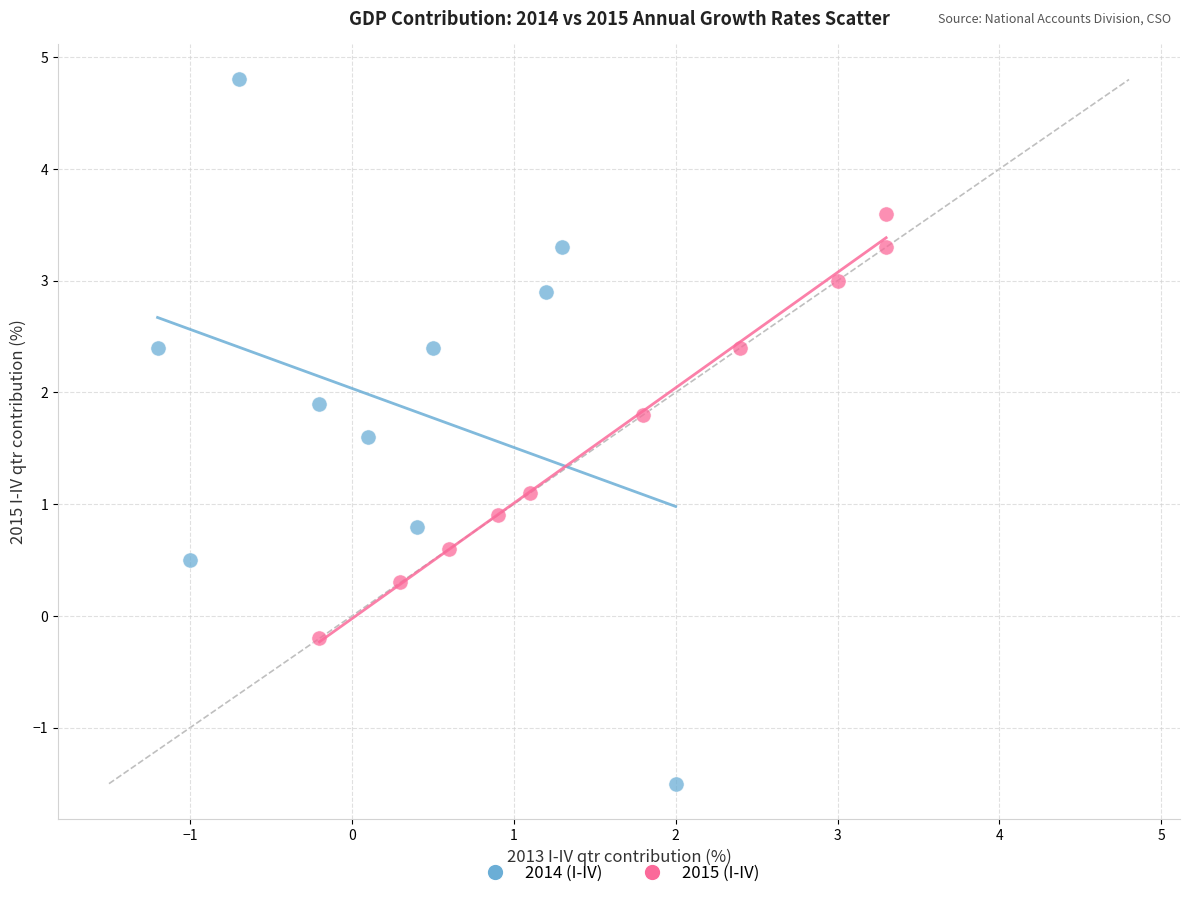

What are all the series names shown in the legend?

2014 (I-IV), 2015 (I-IV)